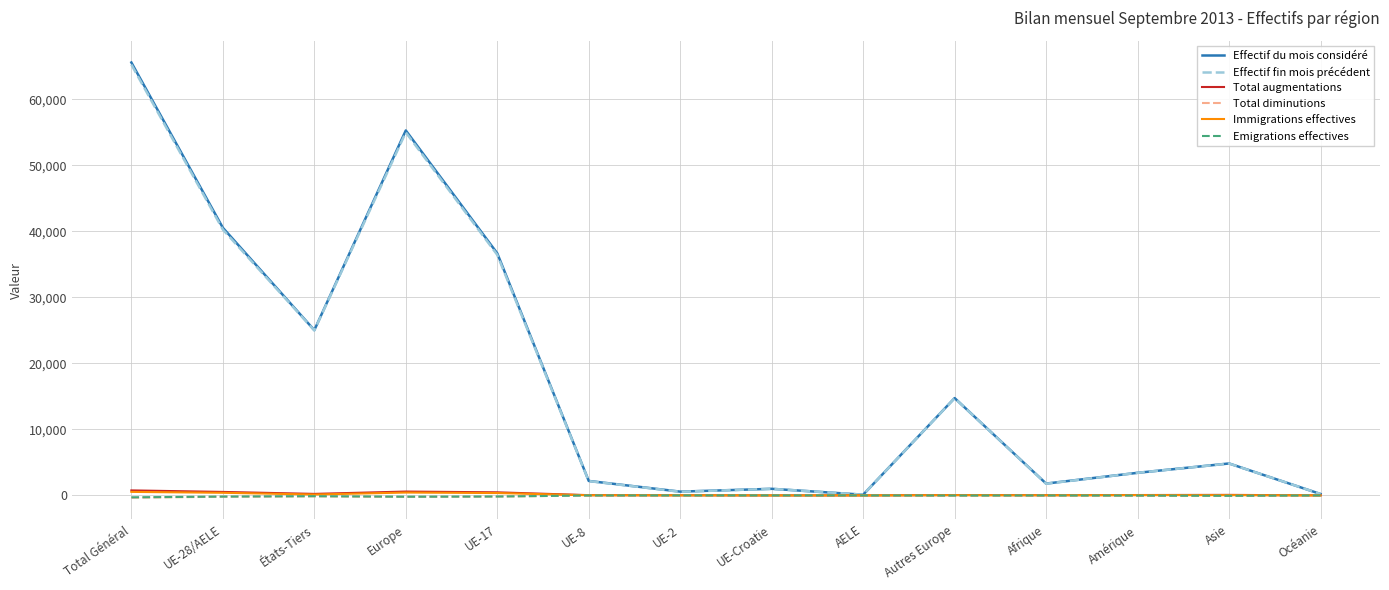

The value of Emigrations effectives at Europe is -195. True or false?

True